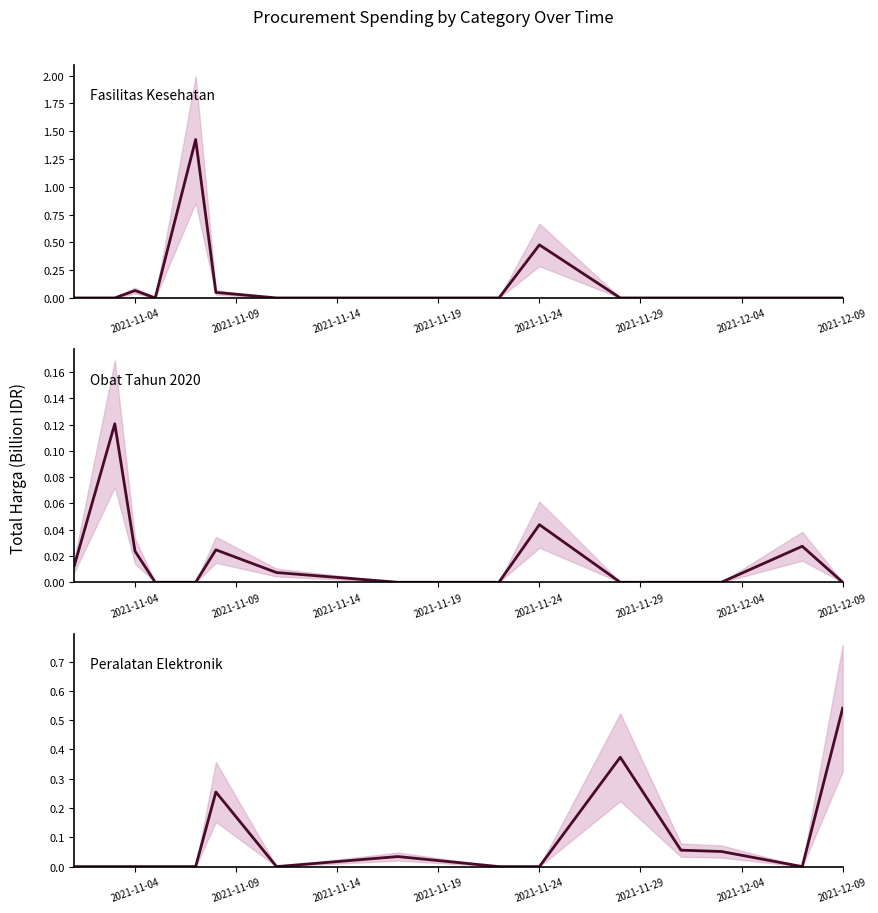

Is this an area chart (filled region under the line)?

No